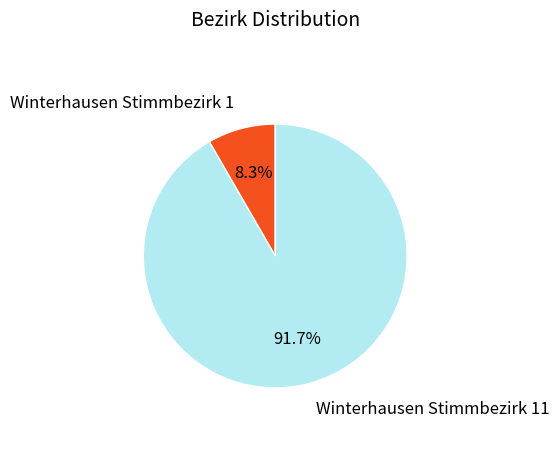

Is there a majority slice in this chart?

Yes